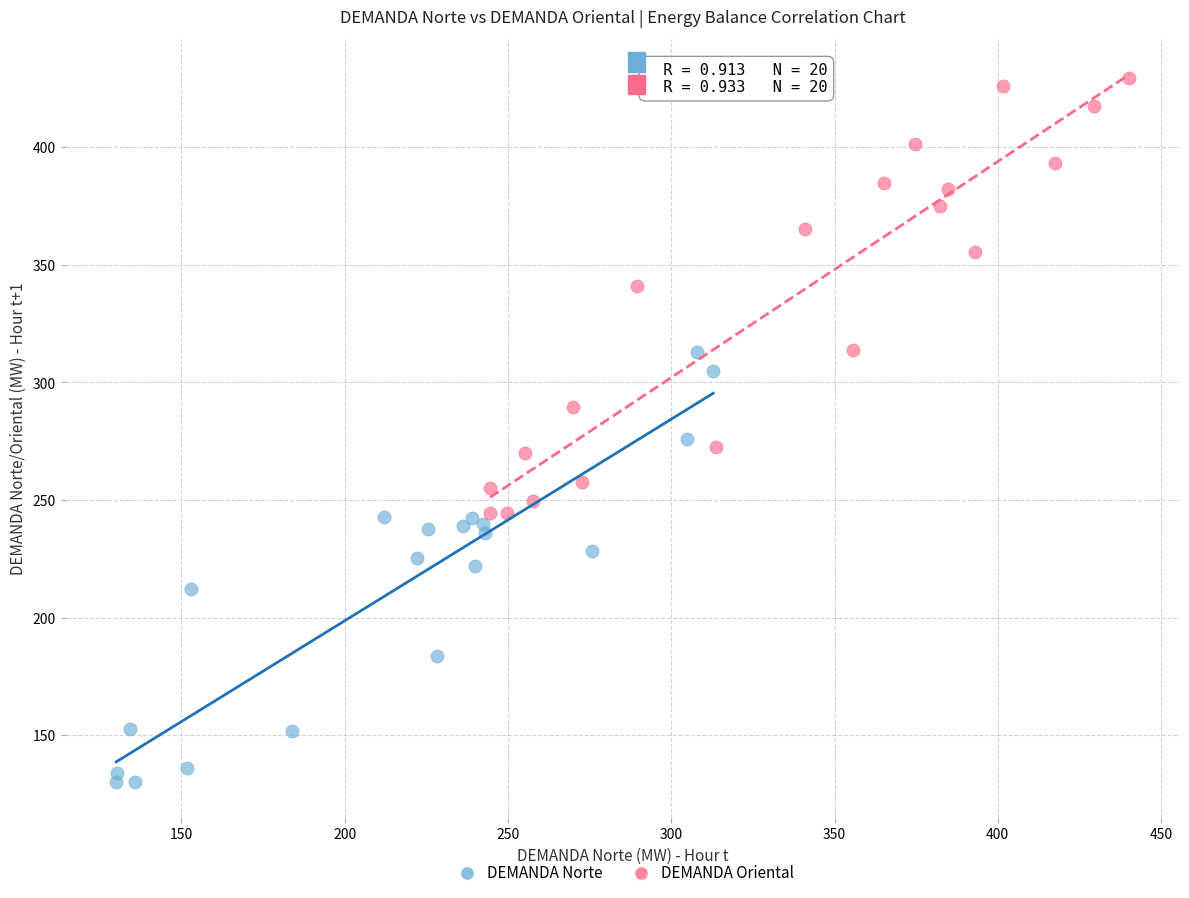

Which series contains the lowest Y value?

DEMANDA Norte